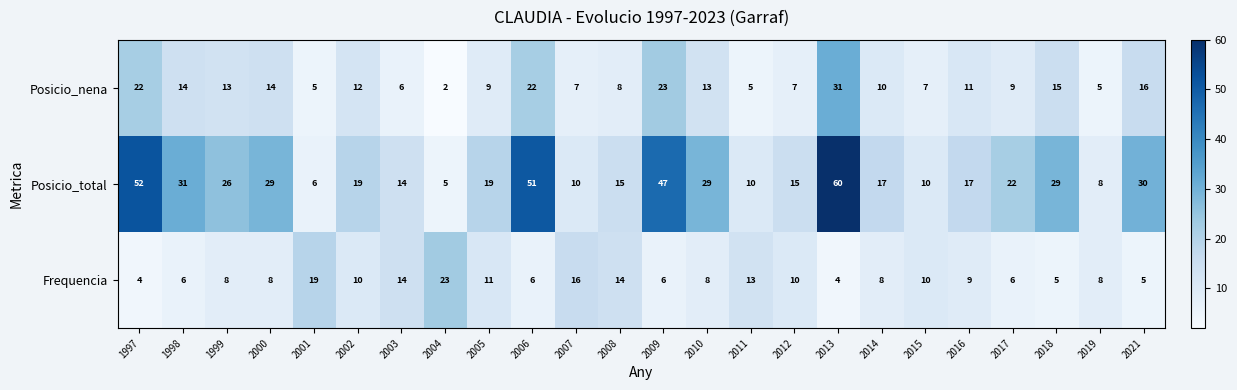

Which category has the lowest value across all series?

2004